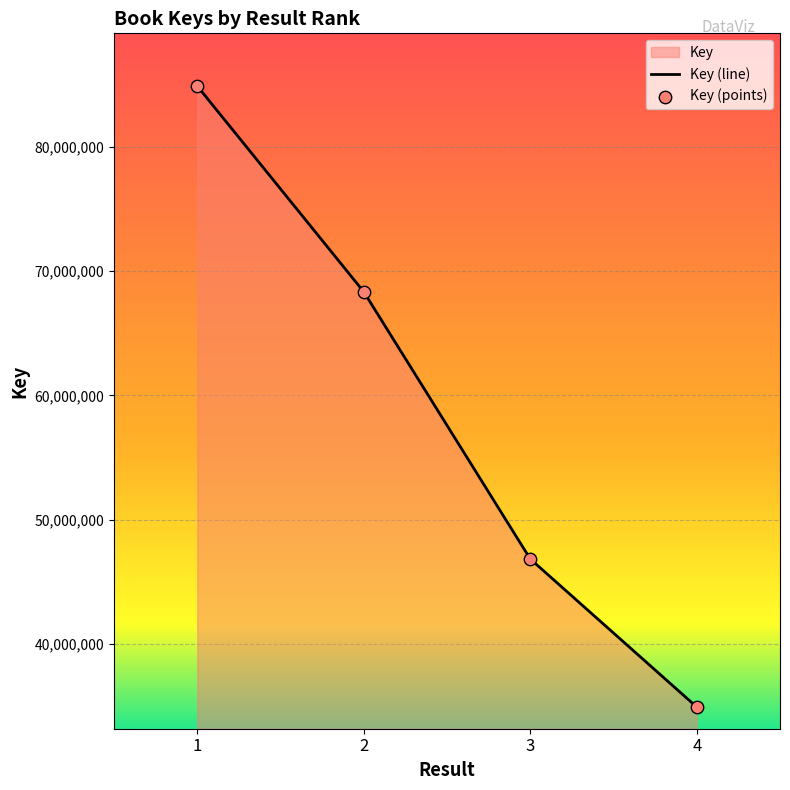

Between 1 and 3, which is larger?

1